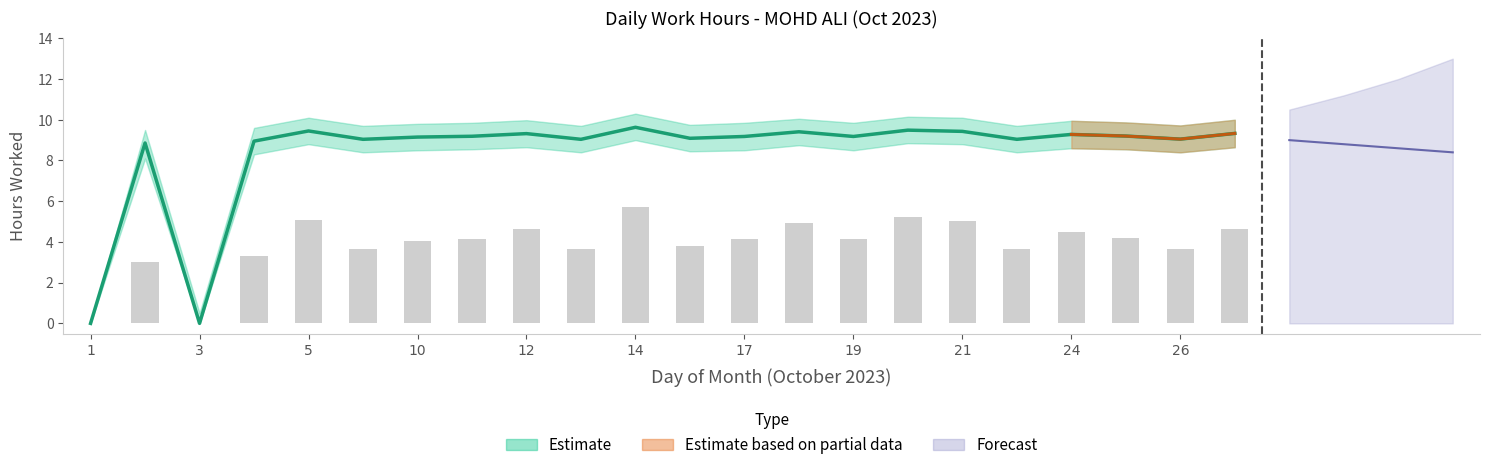

Between 27 and 2, which is larger?

27